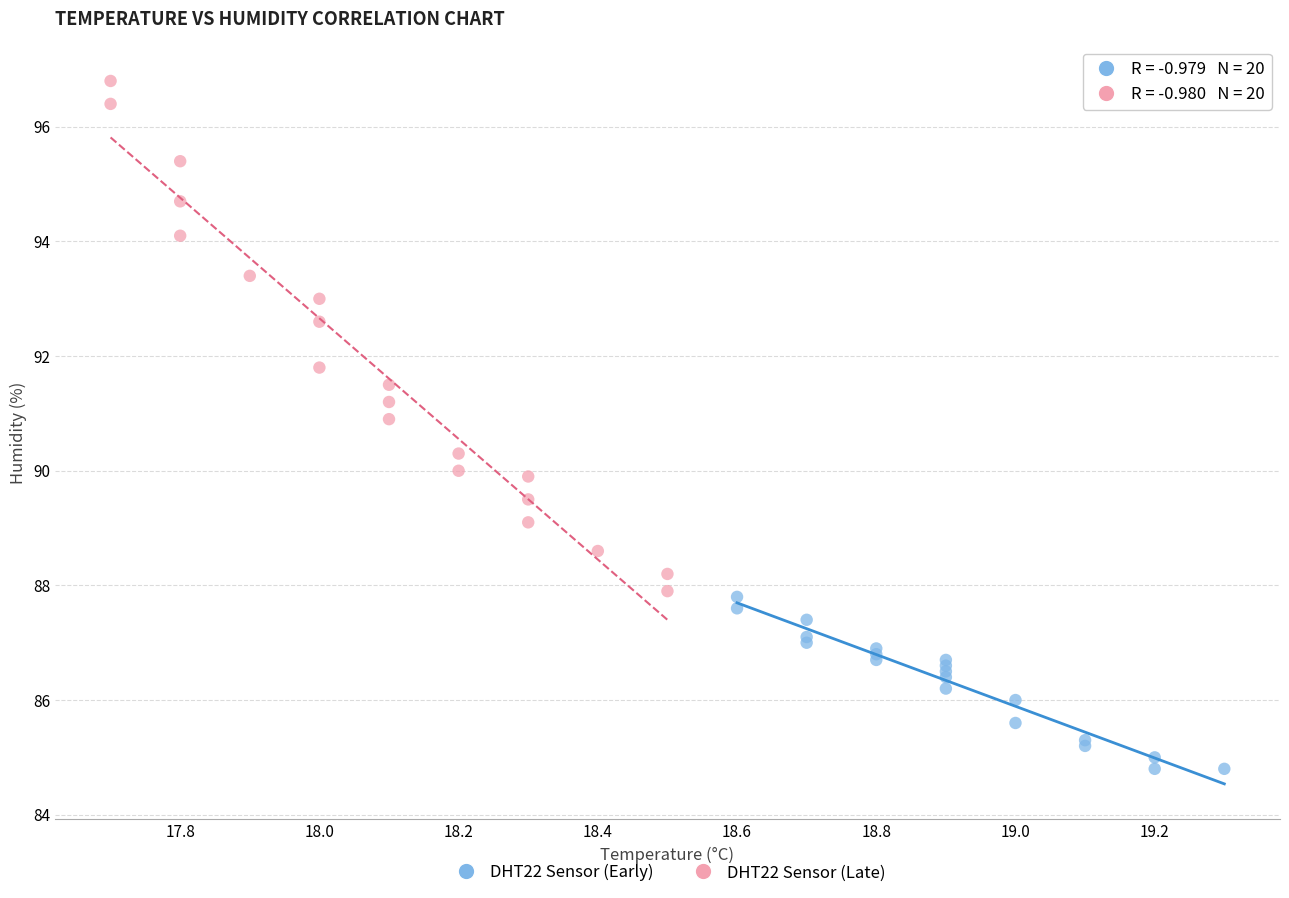

Which series contains the lowest Y value?

DHT22 Sensor (Early)